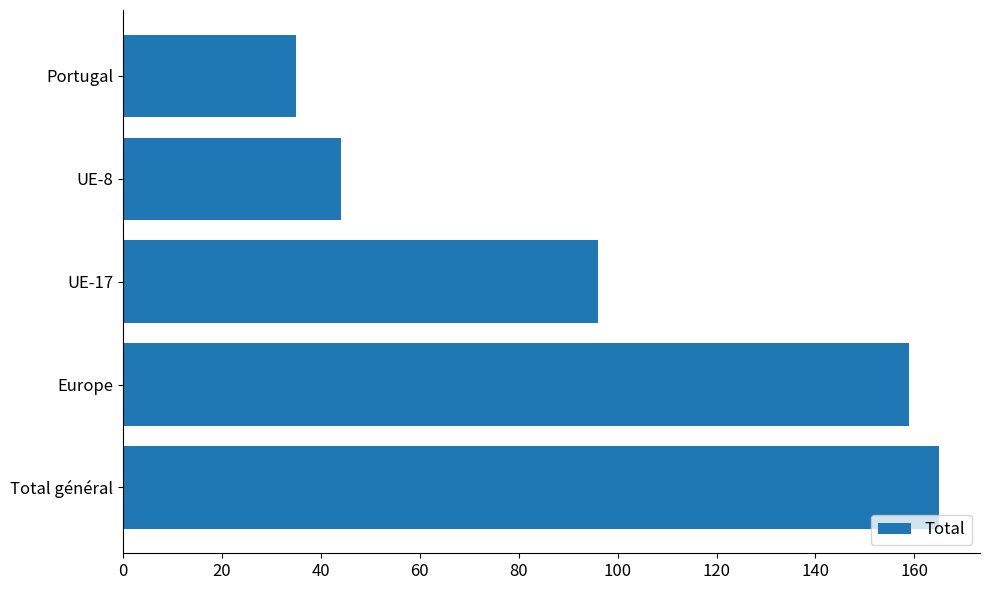

Reading bottom to top, transcribe all the data shown in this chart.

165	159	96	44	35